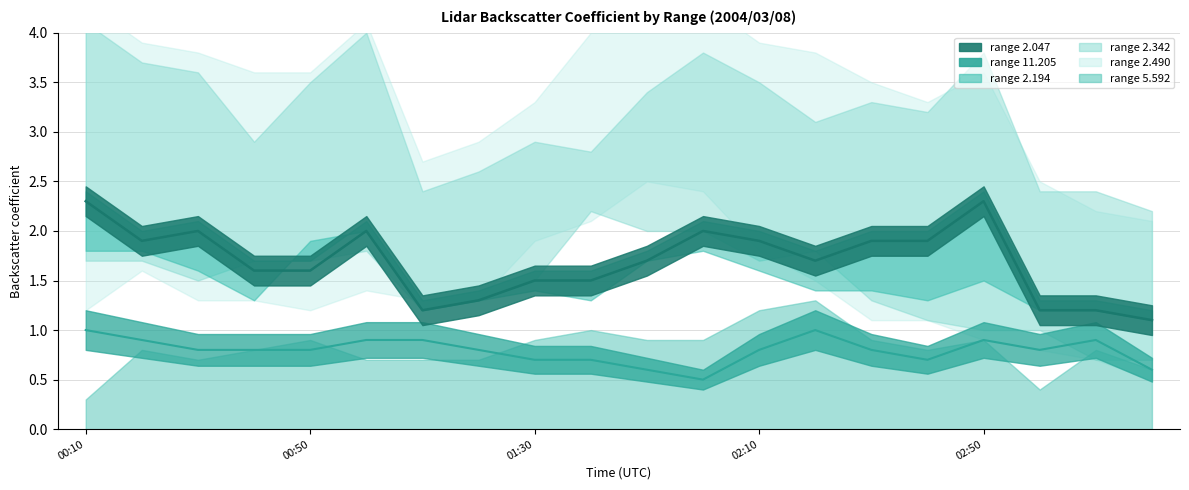

Is it true that 2.490 equals 0.8 at 2004/03/08 03:20?

False